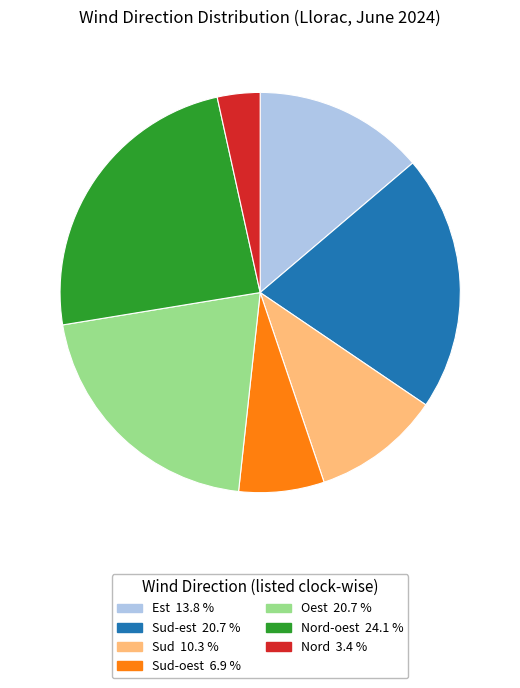

Is there any slice that represents more than half of the pie?

No